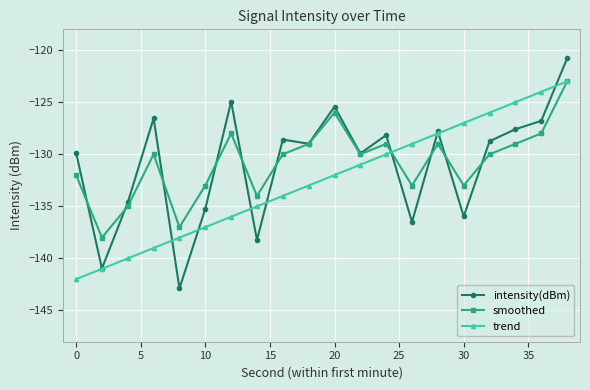

True or false: smoothed has more than 0 points higher than both neighbors.

True